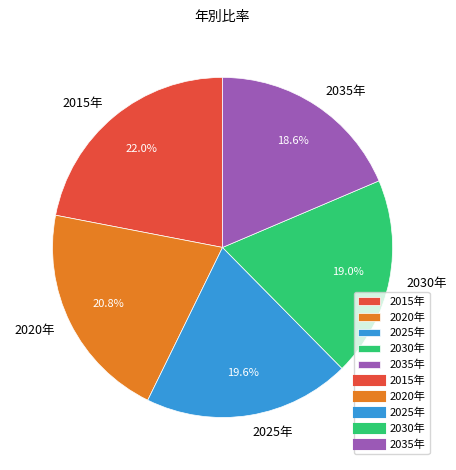

Do 2025年 and 2035年 together represent more than half of the pie?

No